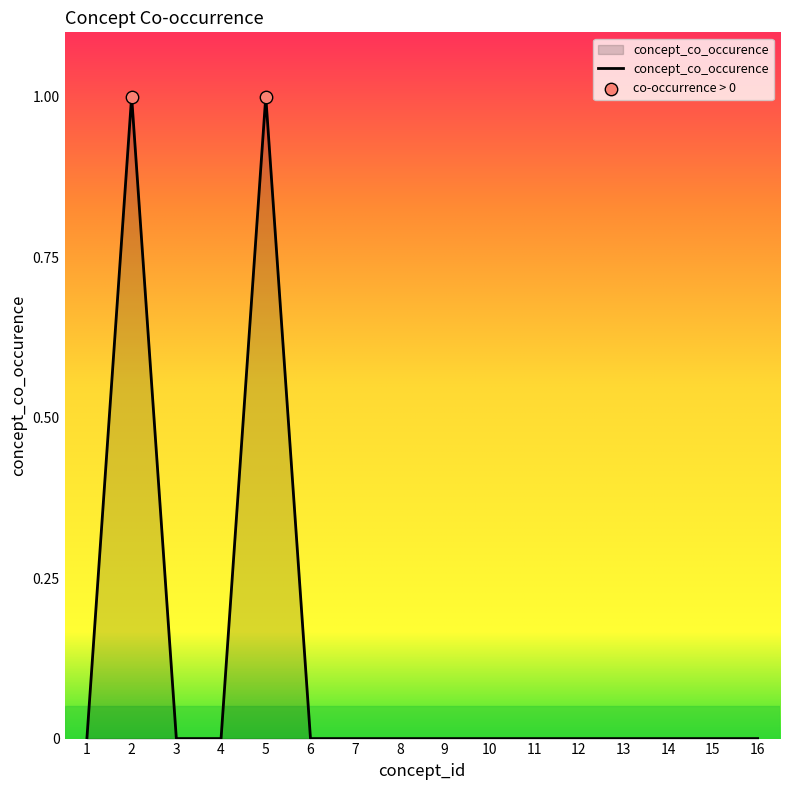

The value at 7 is 0. True or false?

True